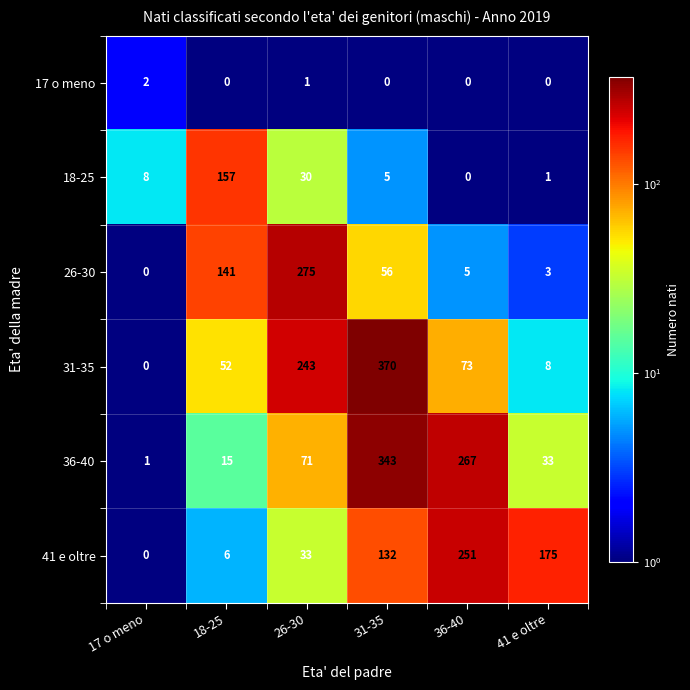

Which series has the widest spread of values?

31-35